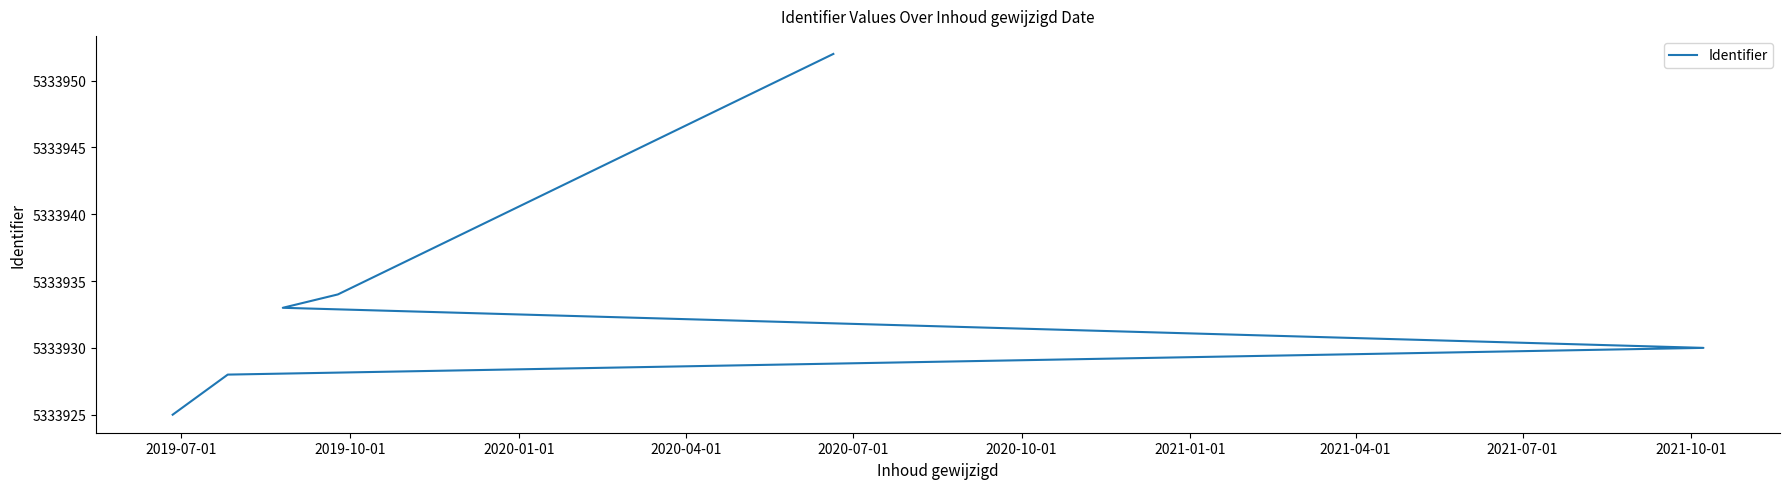

What is the sum of all values?

74675146